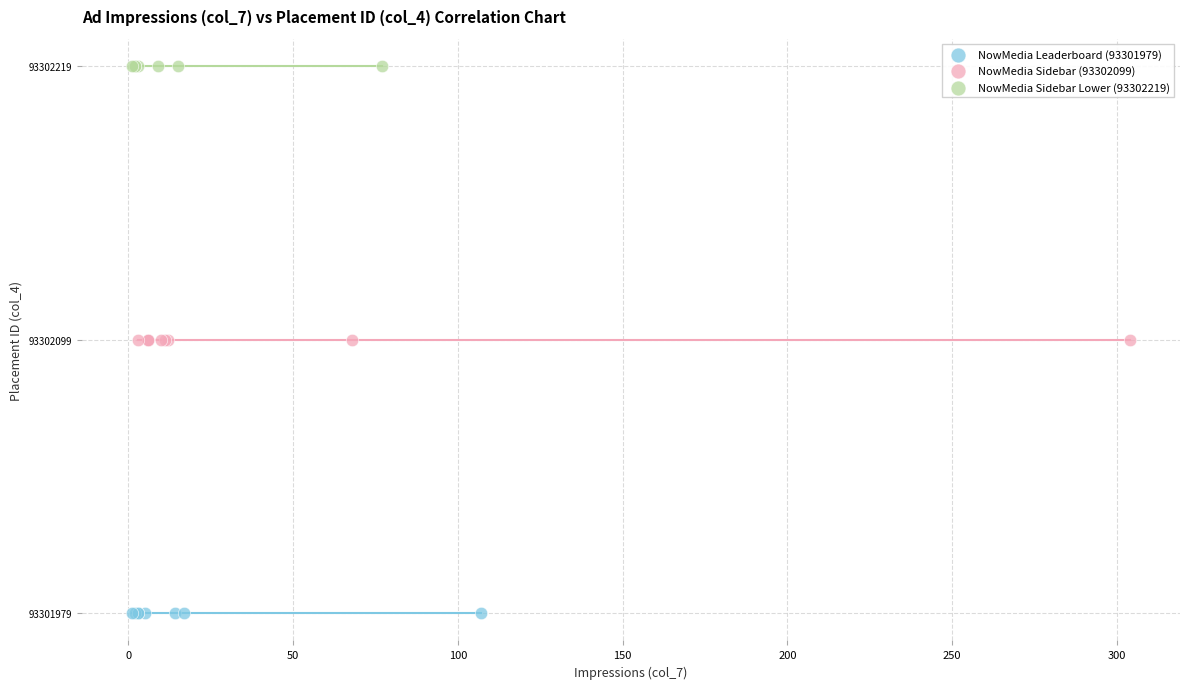

Which series contains the highest Y value?

NowMedia Sidebar Lower (93302219)